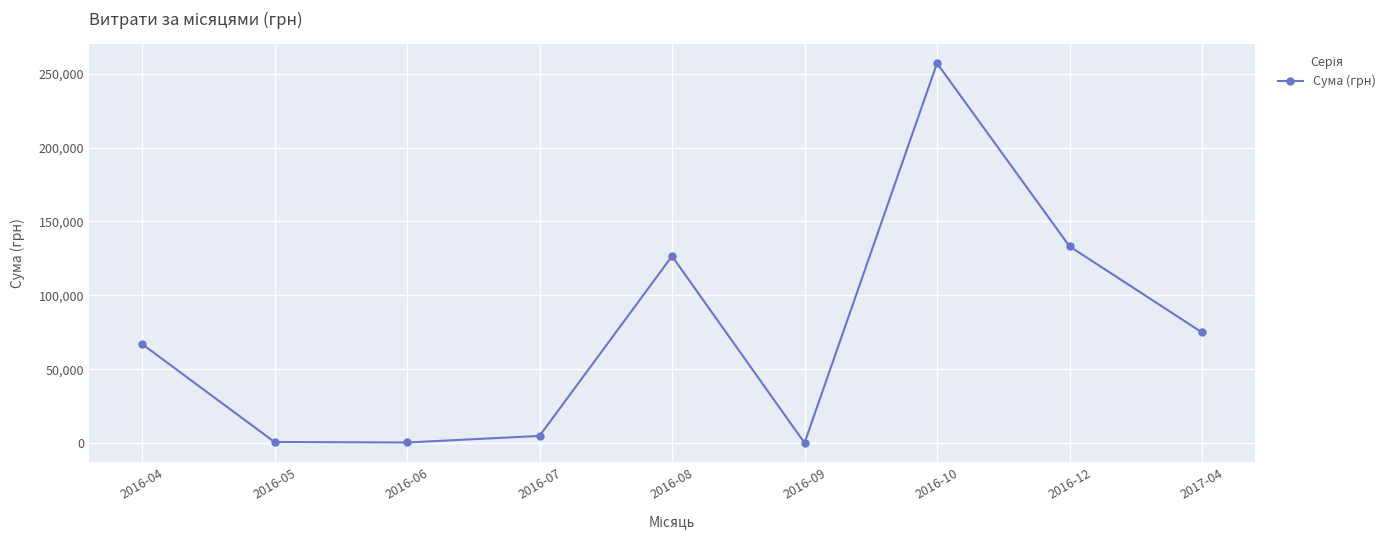

What is the sum of the values at 2016-06 and 2016-08?

126846.0